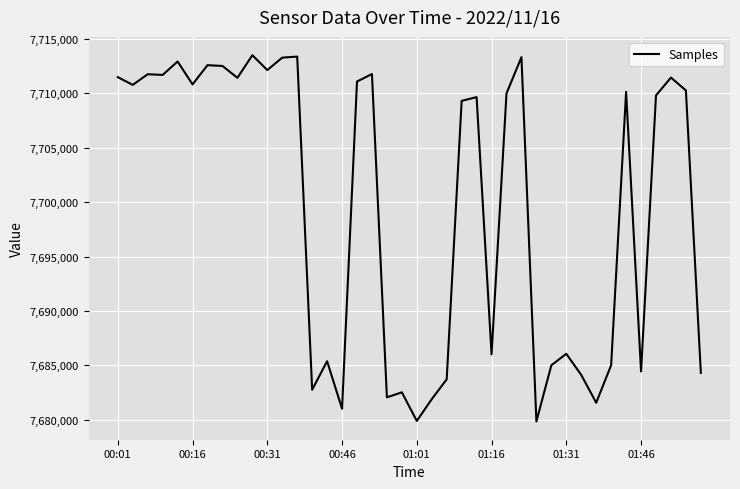

What is the difference between the maximum and minimum values?

33648